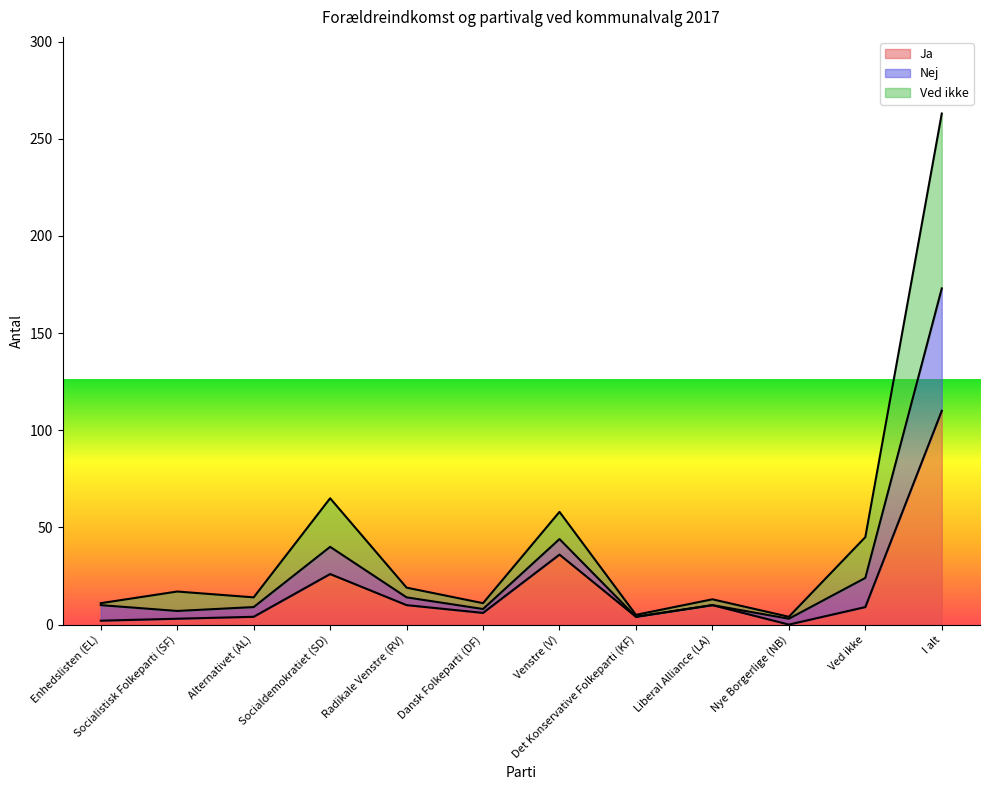

At which label does Ja reach its peak?

I alt